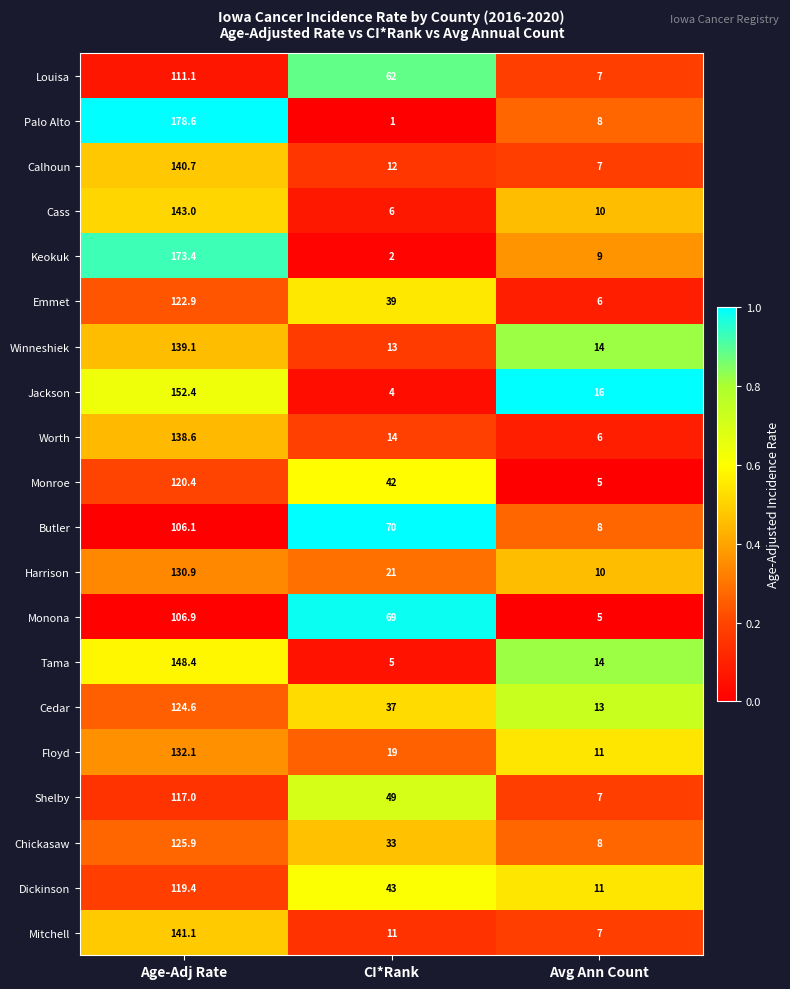

The value of Louisa at Avg Ann Count is 11.0. True or false?

False